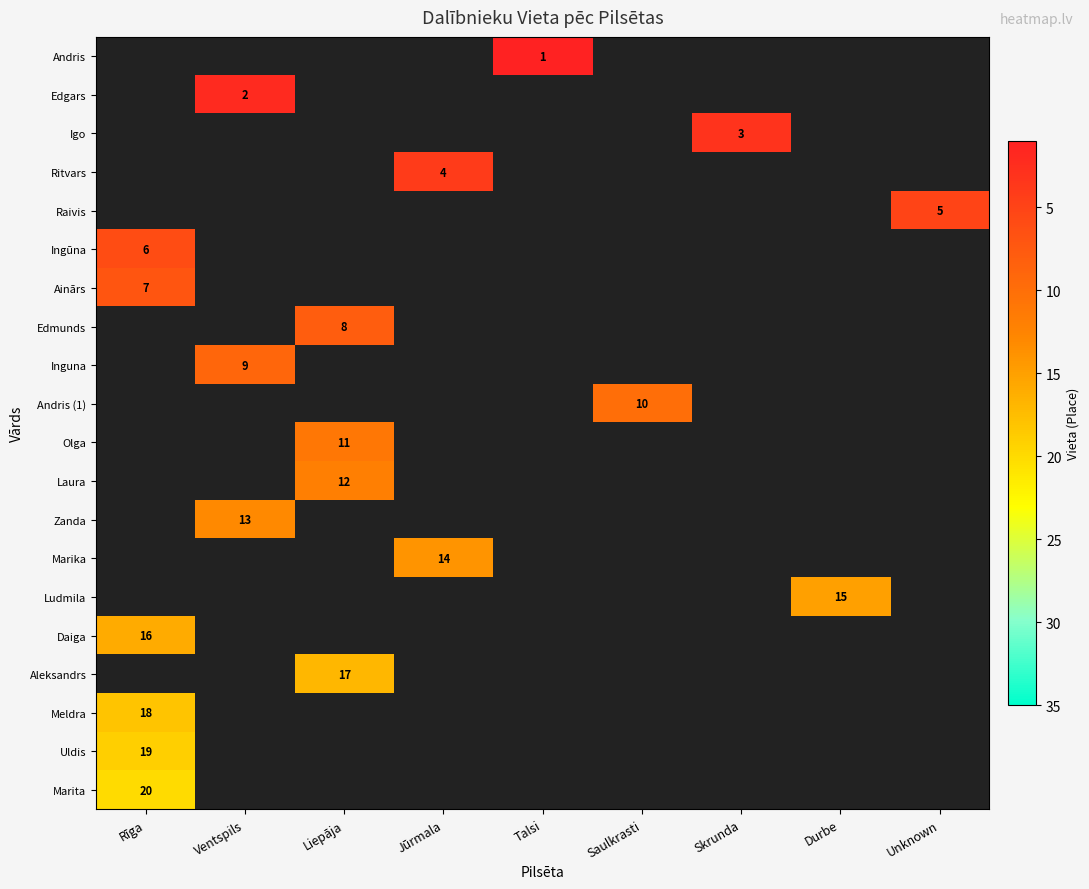

How many values in Andris (1) are above zero?

1